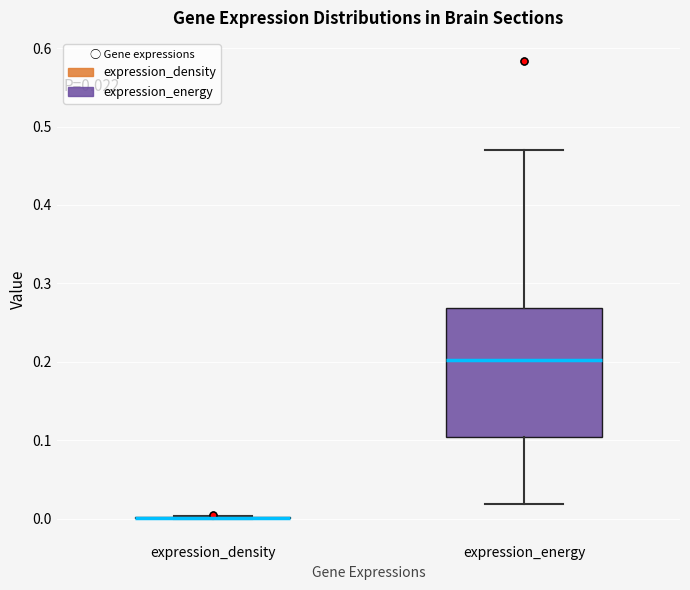

Which box is the tallest, from its lower edge to its upper edge?

expression_energy